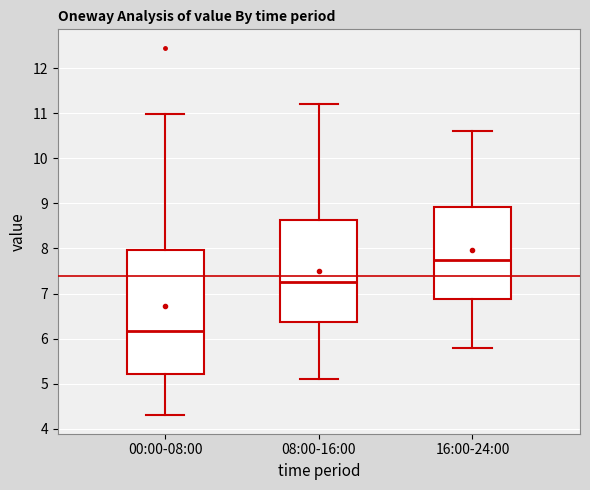

Which box's median line is the lowest?

00:00-08:00